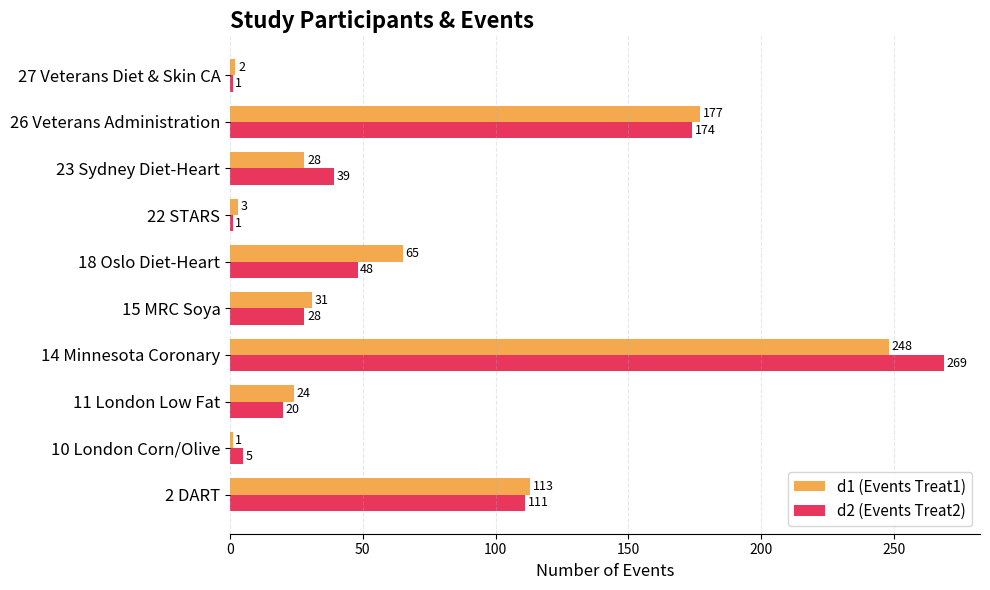

Which series has the widest spread of values?

d2 (Events Treat2)